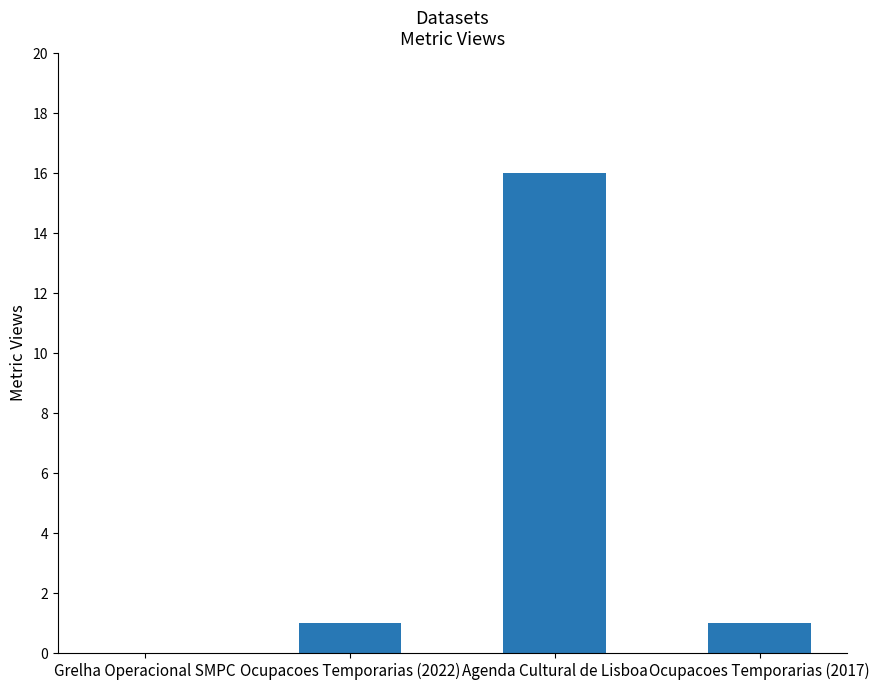

The value at Ocupacoes Temporarias (2022) is 0. True or false?

False